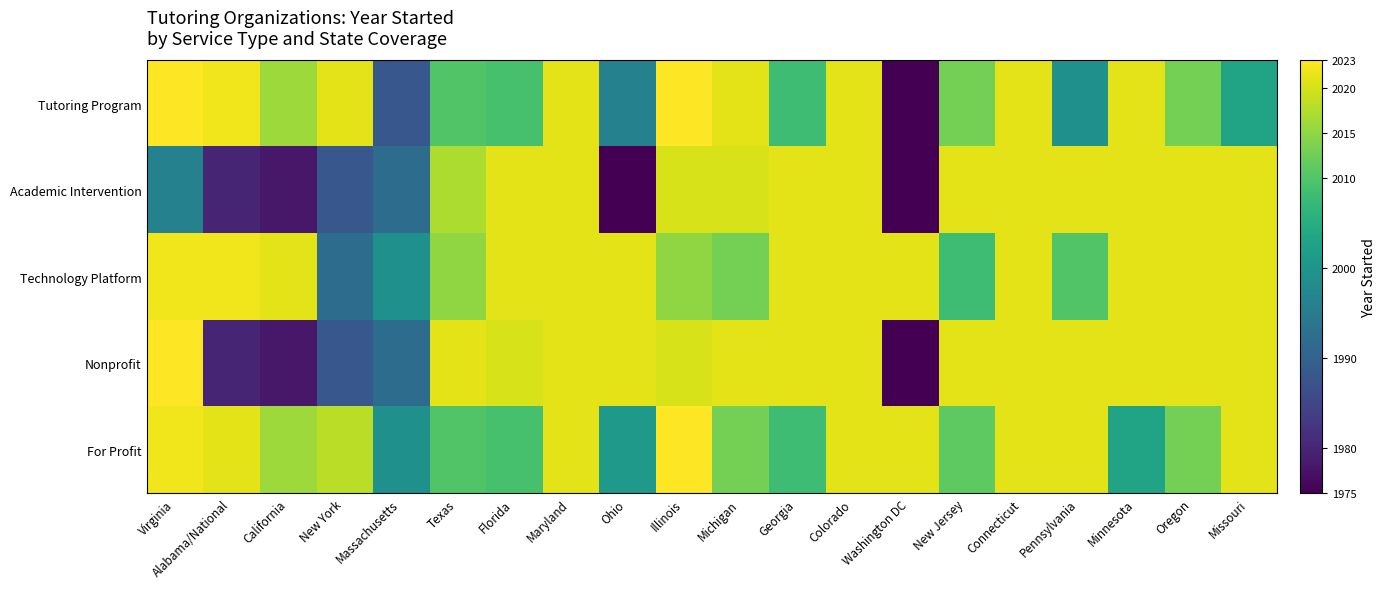

Which series has the widest spread of values?

Academic Intervention